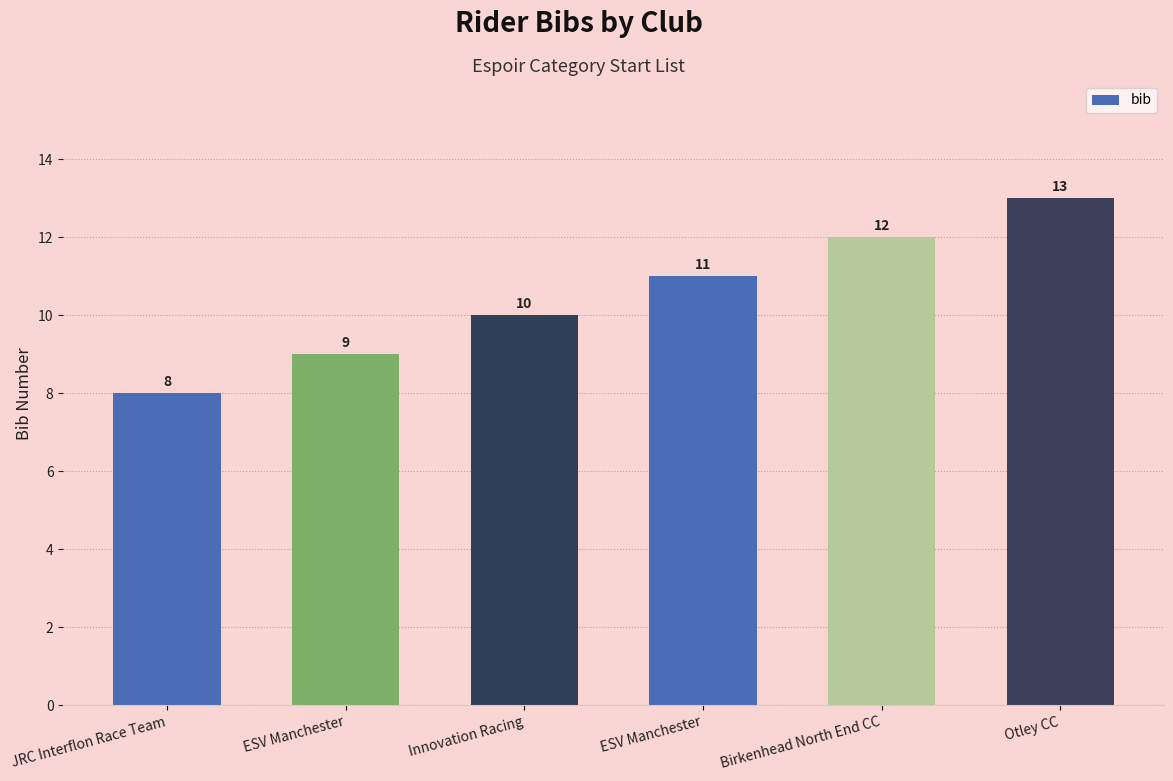

Approximately how many times larger is the value at JRC Interflon Race Team compared to ESV Manchester?

0.7